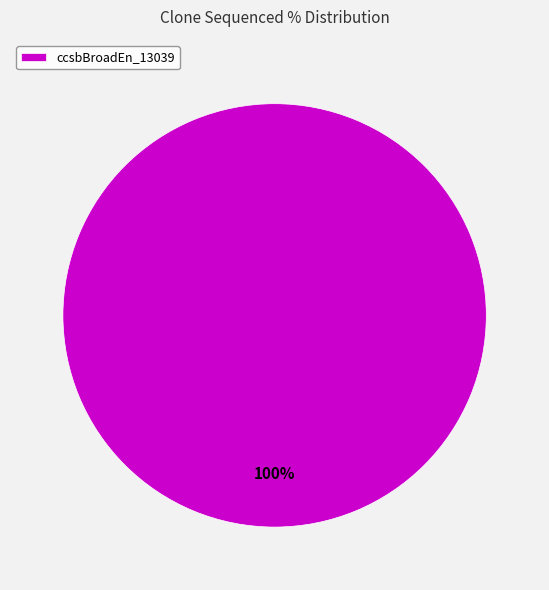

Is it true that ccsbBroadEn_13039 is 100% of the pie?

True